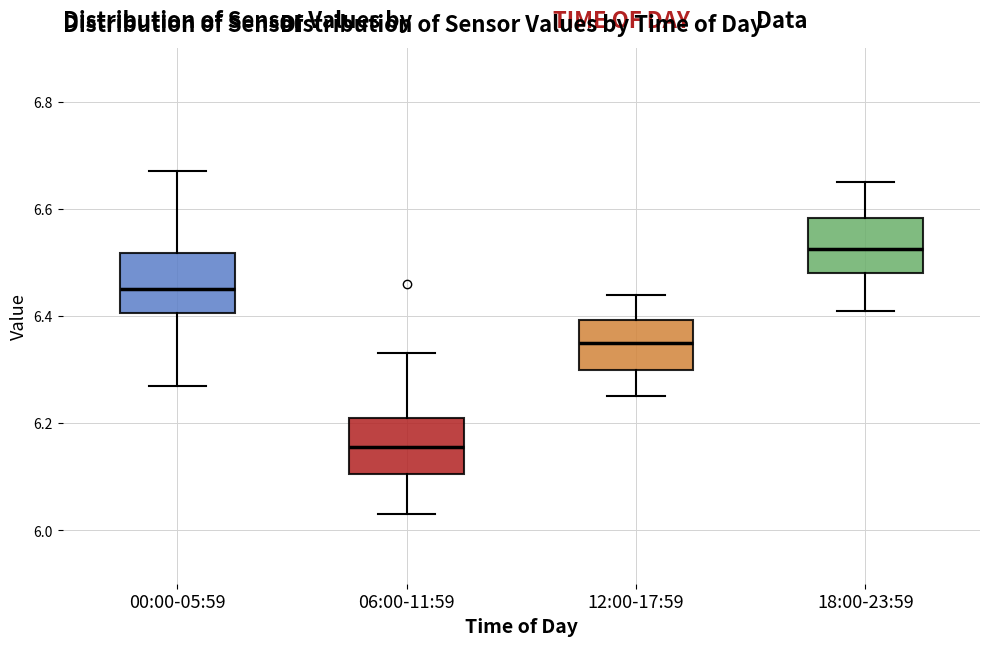

Reading left to right, transcribe this box plot: for each box, give where its median line is, the range the box spans, and where its two whiskers end, as read against the y-axis. The values are not printed on the chart, so give them approximately, as read against the axis.

00:00-05:59: median 6.46, box 6.40 to 6.52, whiskers 6.28 to 6.68
06:00-11:59: median 6.16, box 6.10 to 6.22, whiskers 6.04 to 6.34
12:00-17:59: median 6.36, box 6.30 to 6.40, whiskers 6.26 to 6.44
18:00-23:59: median 6.52, box 6.48 to 6.58, whiskers 6.42 to 6.66